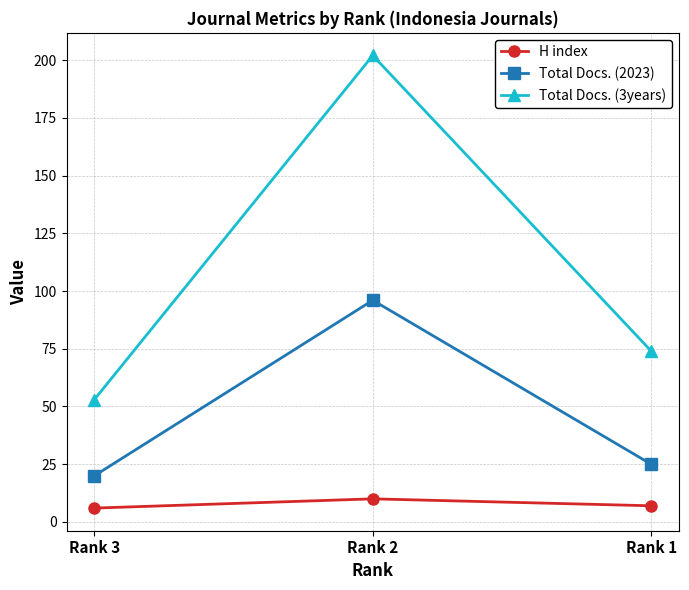

At which label is Total Docs. (3years) closest to 127?

Rank 1